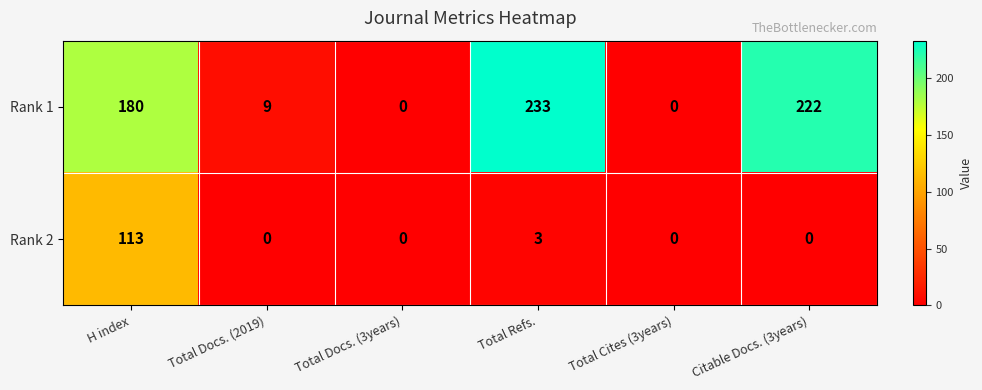

List the series in order of their peak value, highest first.

Rank 1, Rank 2